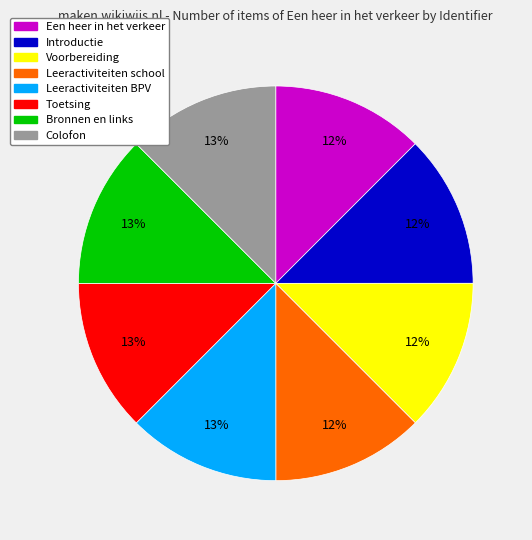

Does Colofon represent more than half of the total?

No